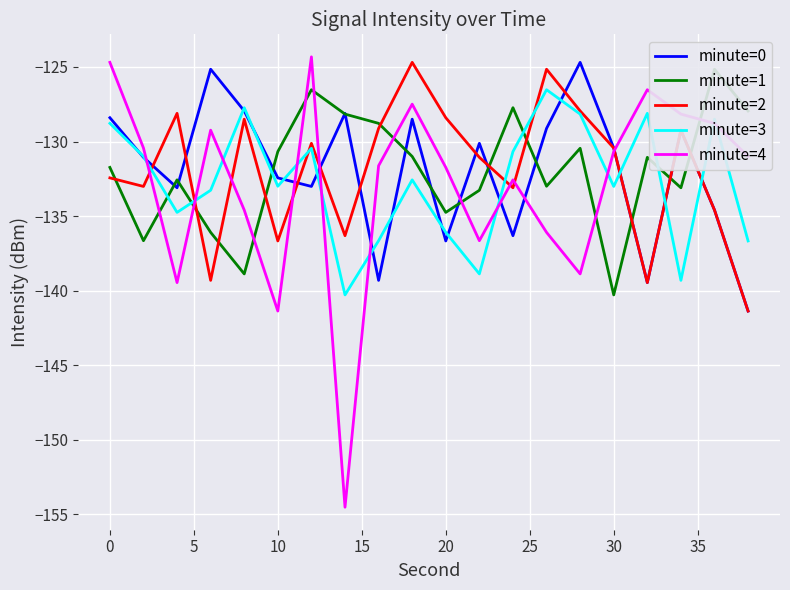

What is the minimum value for minute=3?

-140.3